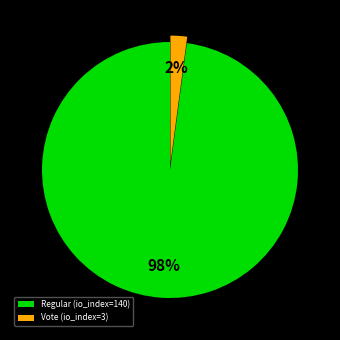

Do Vote (io_index=3) and Regular (io_index=140) together represent more than half of the pie?

Yes